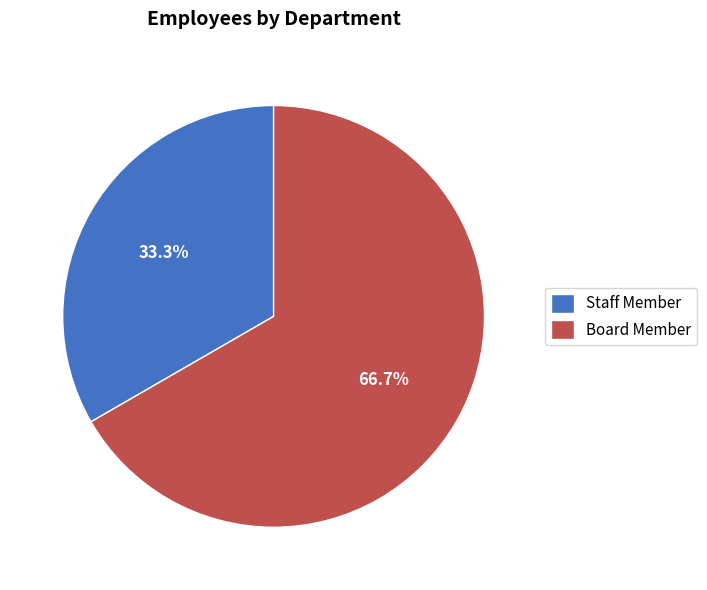

Rank the categories by value from highest to lowest.

Board Member, Staff Member